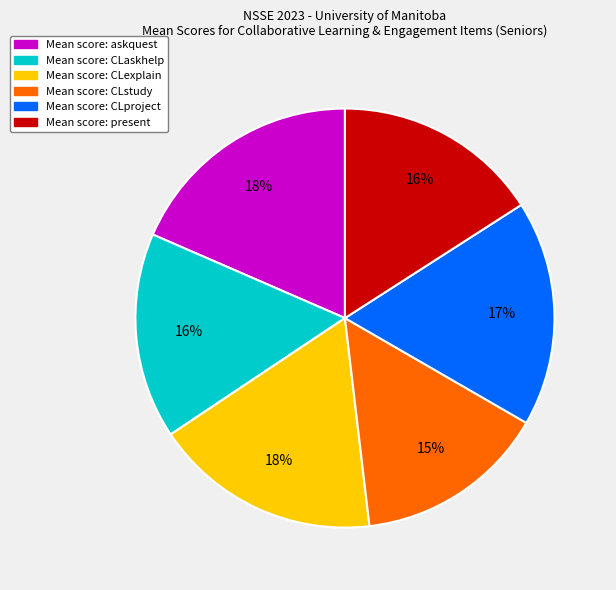

Does any single category account for the majority?

No